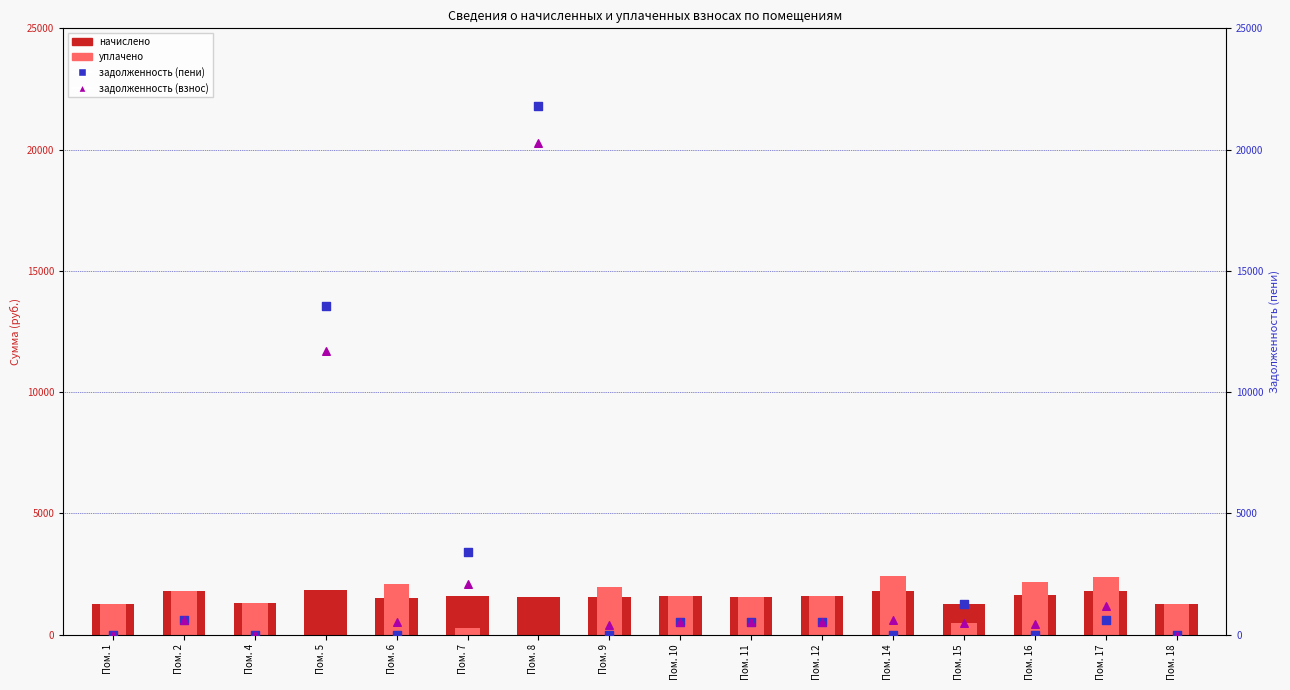

At which category is the sum across all series the highest?

Пом. 8